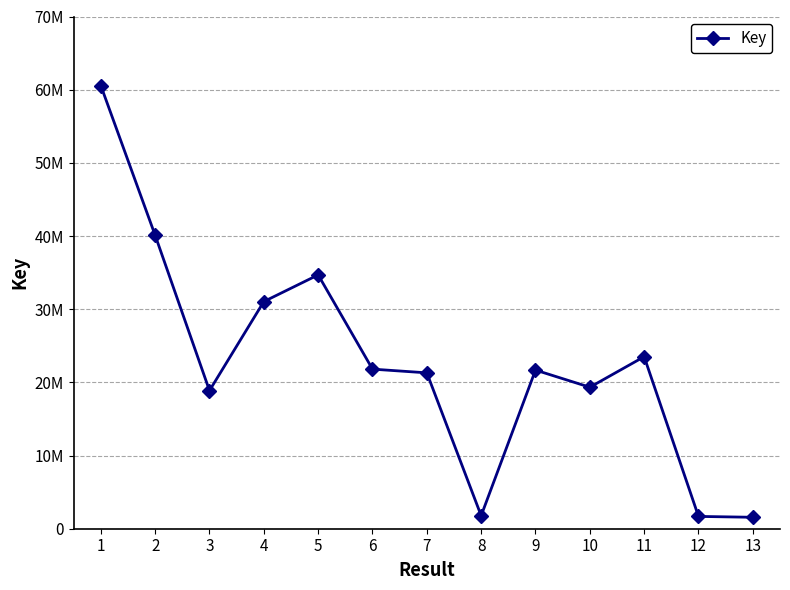

Reading right to left, transcribe all the data shown in this chart.

1564312	1681487	23510295	19336816	21678309	1781809	21302725	21809277	34688752	31041879	18875499	40099158	60559075